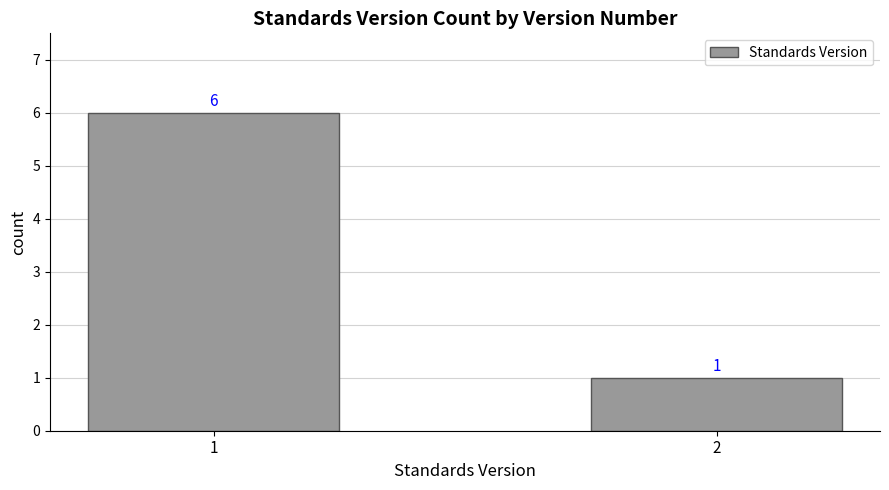

At which label is the value closest to 3?

2